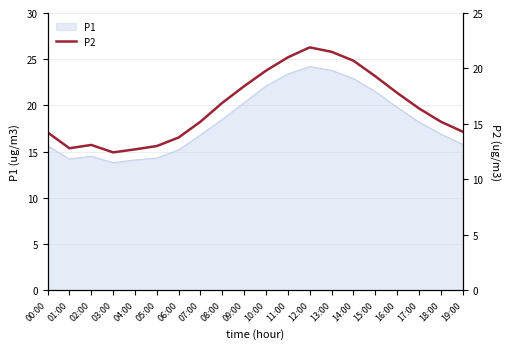

What is the average value?

16.5